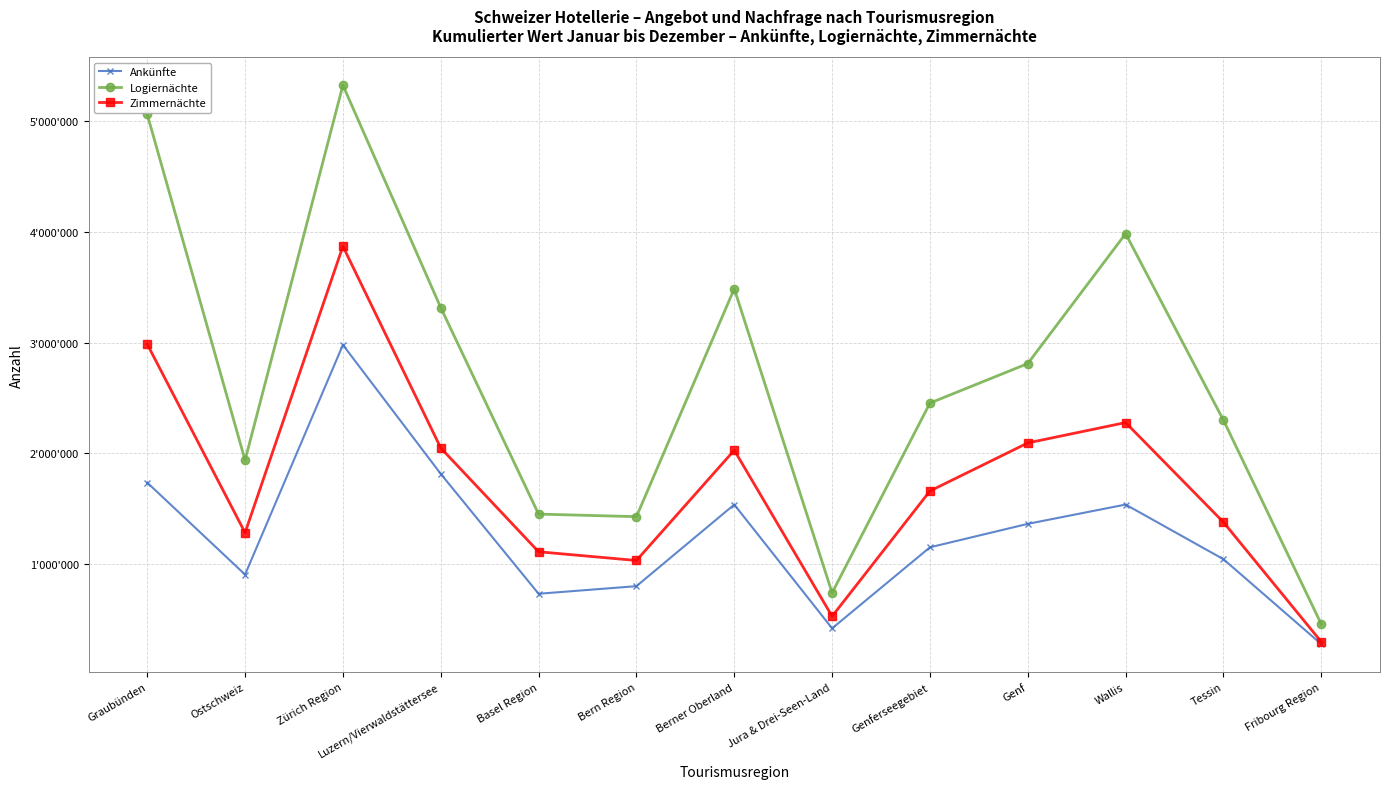

What is the label of the 12th point from the left?

Tessin